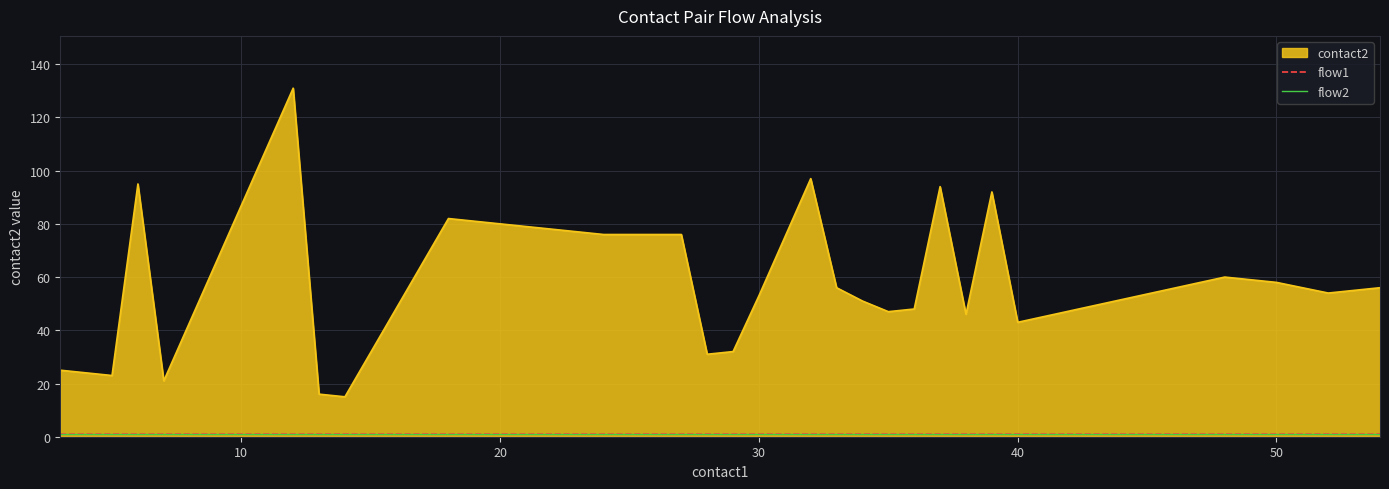

True or false: flow2 has more than 1 interior local peaks.

False